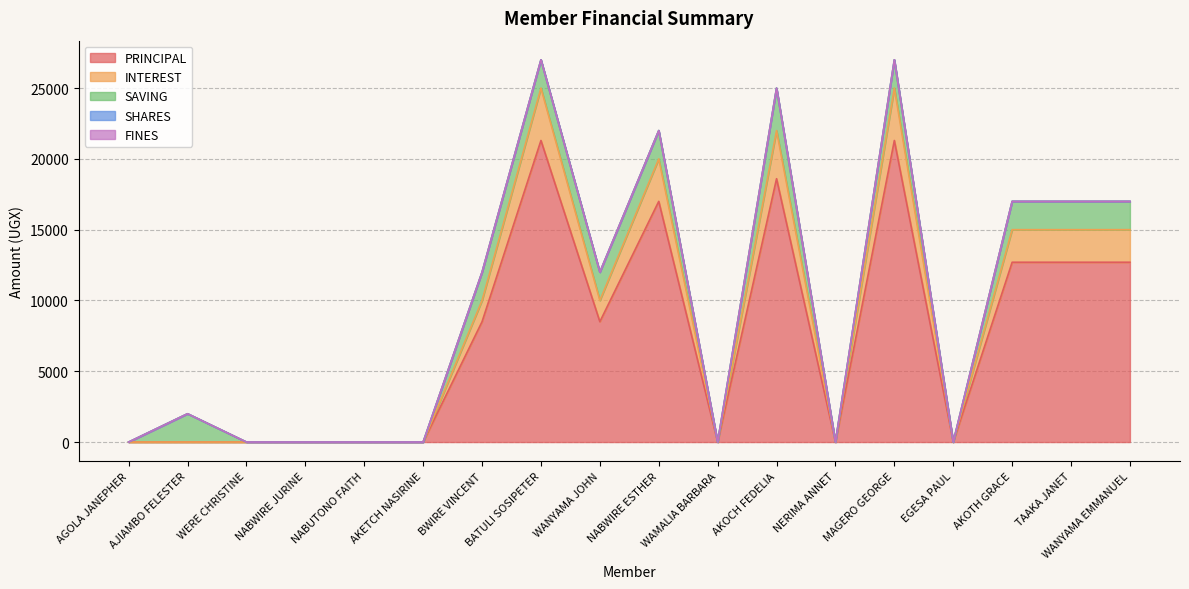

Reading right to left, extract all data points from this chart.

PRINCIPAL: WANYAMA EMMANUEL=12700	TAAKA JANET=12700	AKOTH GRACE=12700	EGESA PAUL=0	MAGERO GEORGE=21300	NERIMA ANNET=0	AKOCH FEDELIA=18600	WAMALIA BARBARA=0	NABWIRE ESTHER=17000	WANYAMA JOHN=8500	BATULI SOSIPETER=21300	BWIRE VINCENT=8500	AKETCH NASIRINE=0	NABUTONO FAITH=0	NABWIRE JURINE=0	WERE CHRISTINE=0	AJIAMBO FELESTER=0	AGOLA JANEPHER=0
INTEREST: WANYAMA EMMANUEL=2300	TAAKA JANET=2300	AKOTH GRACE=2300	EGESA PAUL=0	MAGERO GEORGE=3700	NERIMA ANNET=0	AKOCH FEDELIA=3400	WAMALIA BARBARA=0	NABWIRE ESTHER=3000	WANYAMA JOHN=1500	BATULI SOSIPETER=3700	BWIRE VINCENT=1500	AKETCH NASIRINE=0	NABUTONO FAITH=0	NABWIRE JURINE=0	WERE CHRISTINE=0	AJIAMBO FELESTER=0	AGOLA JANEPHER=0
SAVING: WANYAMA EMMANUEL=2000	TAAKA JANET=2000	AKOTH GRACE=2000	EGESA PAUL=0	MAGERO GEORGE=2000	NERIMA ANNET=0	AKOCH FEDELIA=3000	WAMALIA BARBARA=0	NABWIRE ESTHER=2000	WANYAMA JOHN=2000	BATULI SOSIPETER=2000	BWIRE VINCENT=2000	AKETCH NASIRINE=0	NABUTONO FAITH=0	NABWIRE JURINE=0	WERE CHRISTINE=0	AJIAMBO FELESTER=2000	AGOLA JANEPHER=0
SHARES: WANYAMA EMMANUEL=0	TAAKA JANET=0	AKOTH GRACE=0	EGESA PAUL=0	MAGERO GEORGE=0	NERIMA ANNET=0	AKOCH FEDELIA=0	WAMALIA BARBARA=0	NABWIRE ESTHER=0	WANYAMA JOHN=0	BATULI SOSIPETER=0	BWIRE VINCENT=0	AKETCH NASIRINE=0	NABUTONO FAITH=0	NABWIRE JURINE=0	WERE CHRISTINE=0	AJIAMBO FELESTER=0	AGOLA JANEPHER=0
FINES: WANYAMA EMMANUEL=0	TAAKA JANET=0	AKOTH GRACE=0	EGESA PAUL=0	MAGERO GEORGE=0	NERIMA ANNET=0	AKOCH FEDELIA=0	WAMALIA BARBARA=0	NABWIRE ESTHER=0	WANYAMA JOHN=0	BATULI SOSIPETER=0	BWIRE VINCENT=0	AKETCH NASIRINE=0	NABUTONO FAITH=0	NABWIRE JURINE=0	WERE CHRISTINE=0	AJIAMBO FELESTER=0	AGOLA JANEPHER=0